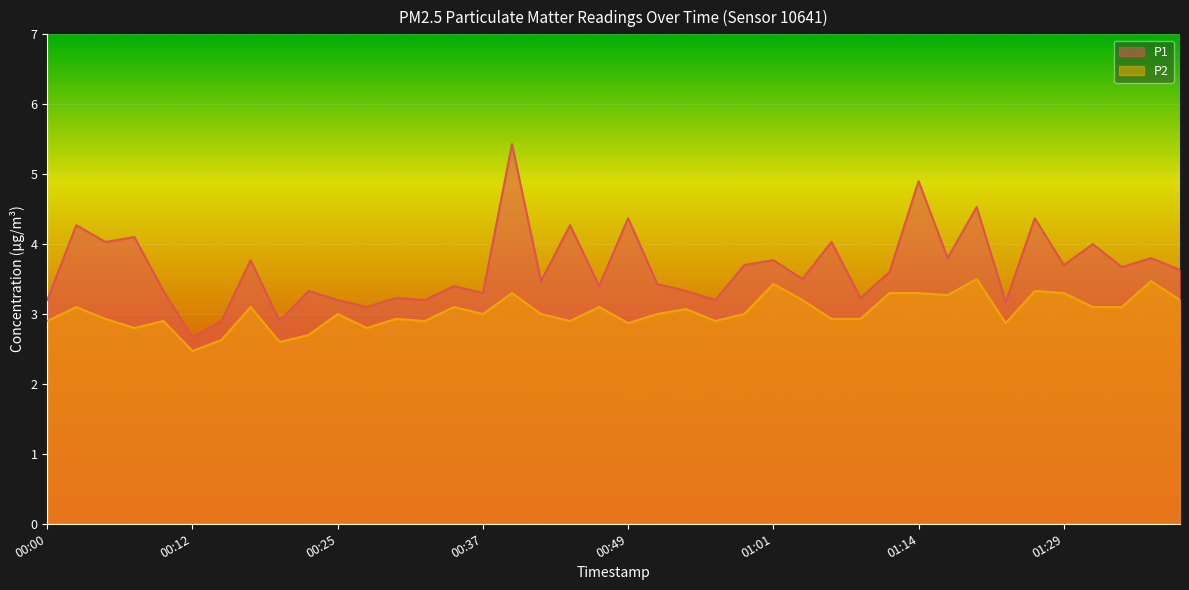

Which label corresponds to the largest value in the chart?

00:39